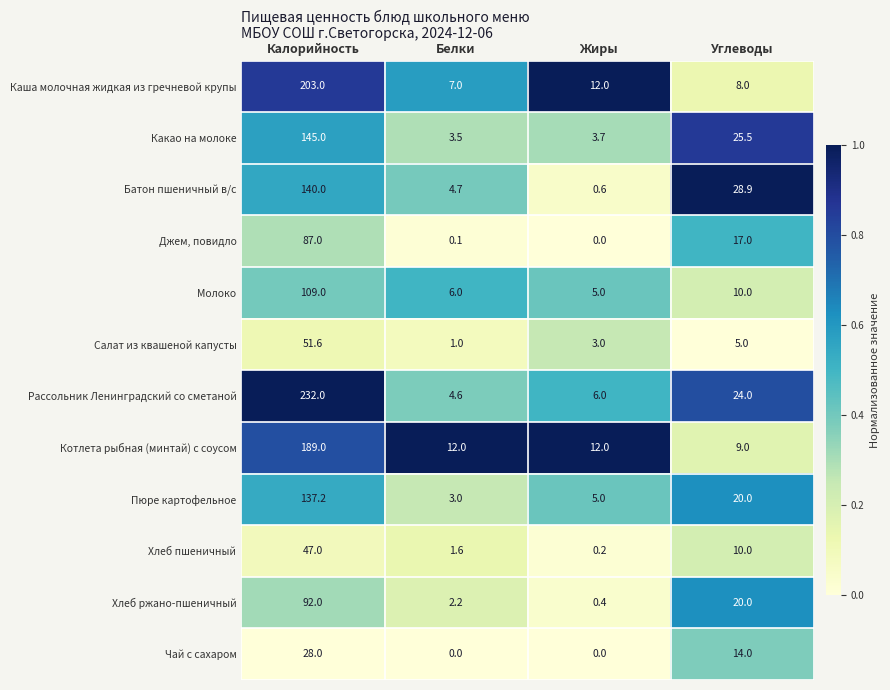

At which category does the chart reach its peak across all series?

Калорийность